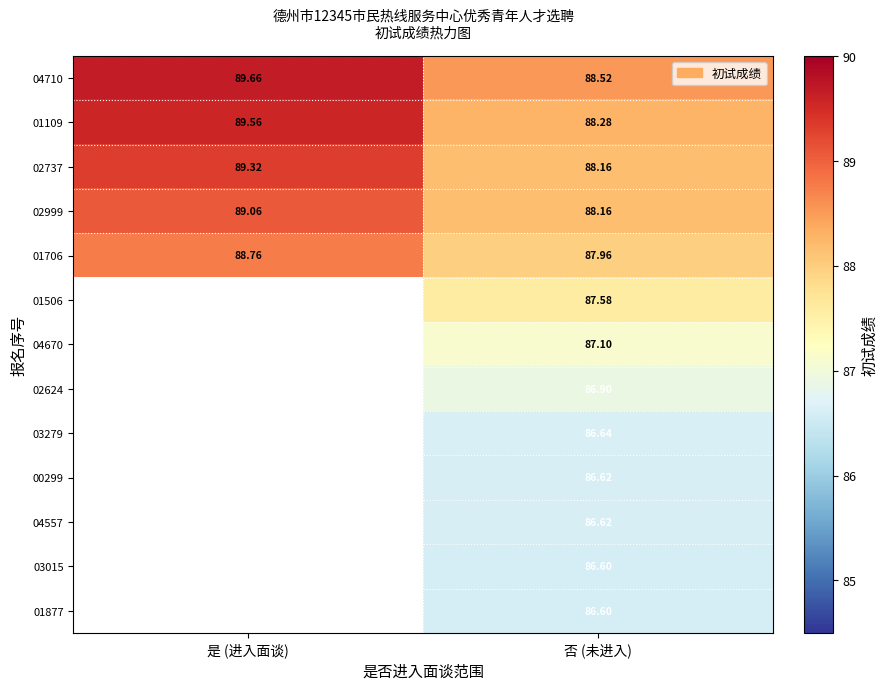

List the labels in order of 01109 value, smallest first.

否 (未进入), 是 (进入面谈)